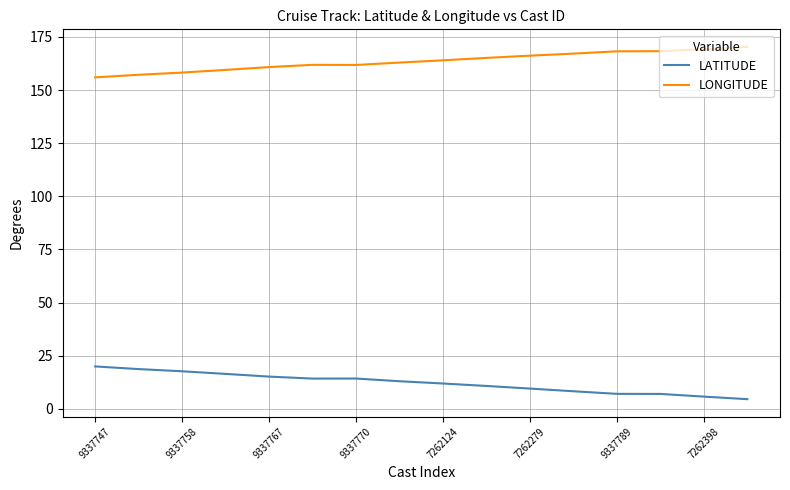

True or false: LONGITUDE and LATITUDE intersect in this chart.

False